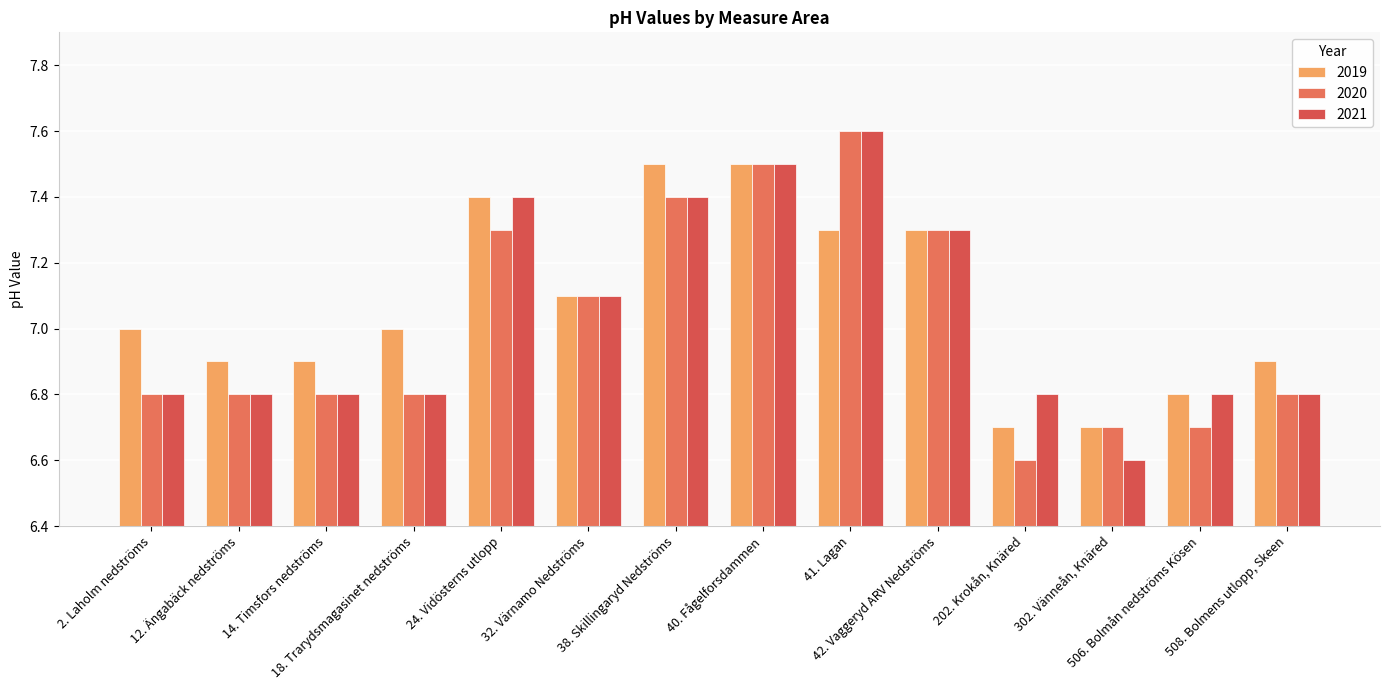

Which series has the largest range (max minus min)?

2020